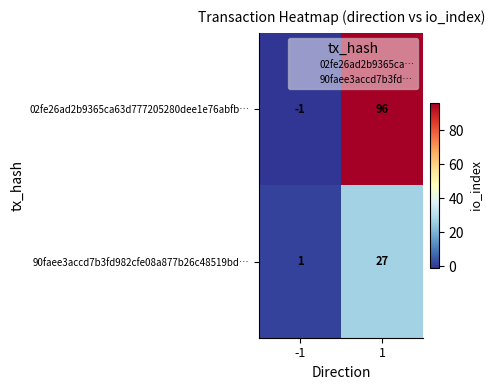

Reading right to left, transcribe all the data shown in this chart.

02fe26ad2b9365ca63d777205280dee1e76abfb…: 1=96	-1=-1
90faee3accd7b3fd982cfe08a877b26c48519bd…: 1=27	-1=1